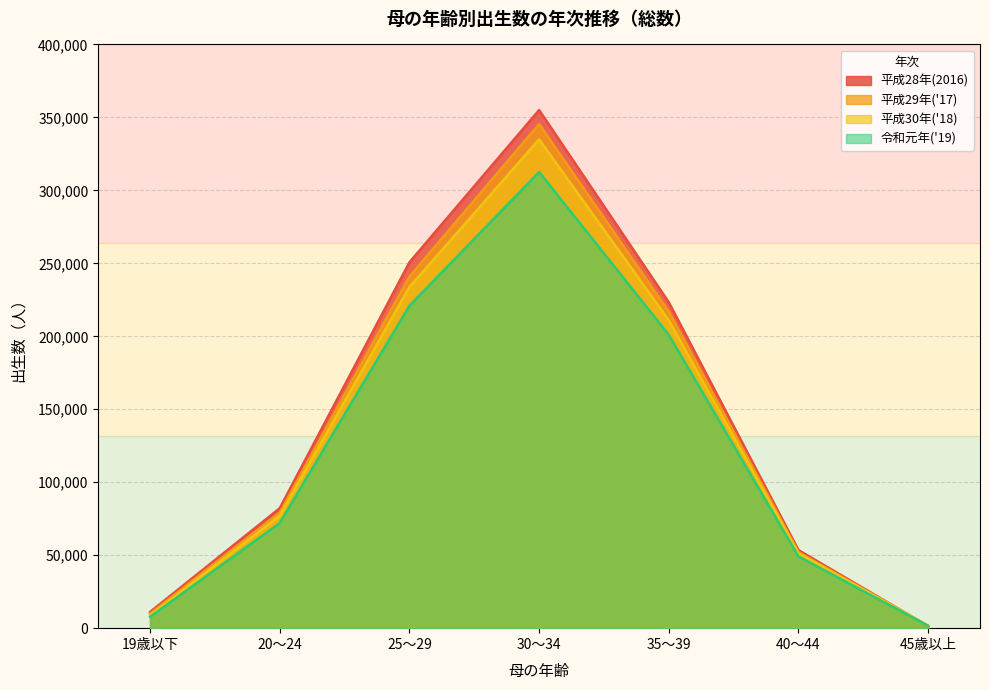

Reading right to left, transcribe all the data shown in this chart.

平成28年(2016): 45歳以上=1401	40～44=53484	35～39=223329	30～34=355018	25～29=250715	20～24=82194	19歳以下=11099
平成29年('17): 45歳以上=1512	40～44=52108	35～39=216954	30～34=345441	25～29=240959	20～24=79272	19歳以下=9900
平成30年('18): 45歳以上=1659	40～44=51258	35～39=211021	30～34=334906	25～29=233754	20～24=77023	19歳以下=8778
令和元年('19): 45歳以上=1649	40～44=49191	35～39=201009	30～34=312579	25～29=220932	20～24=72092	19歳以下=7782